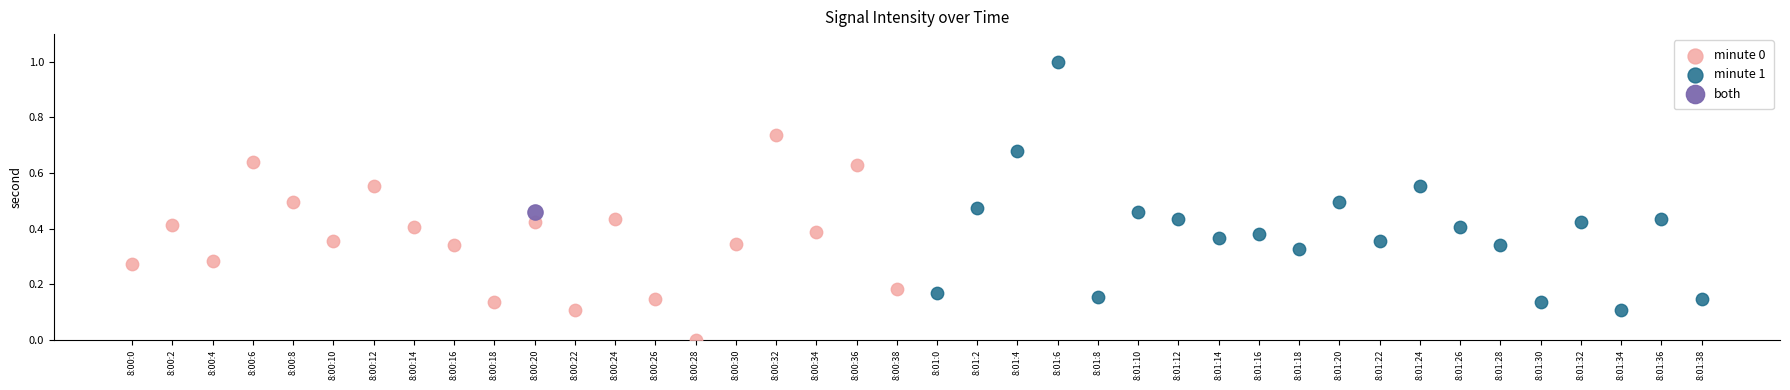

What are all the series names shown in the legend?

minute 0, minute 1, both